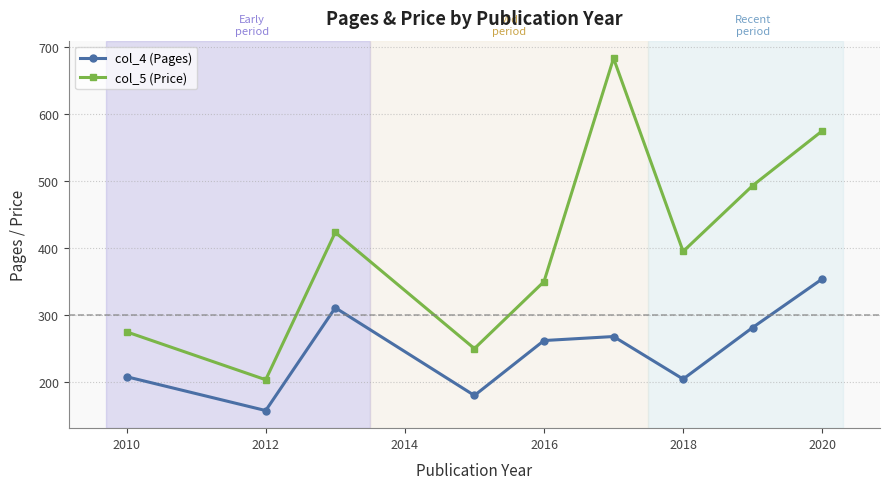

What is the difference between the maximum and minimum values in the col_4 (Pages) series?

196.5